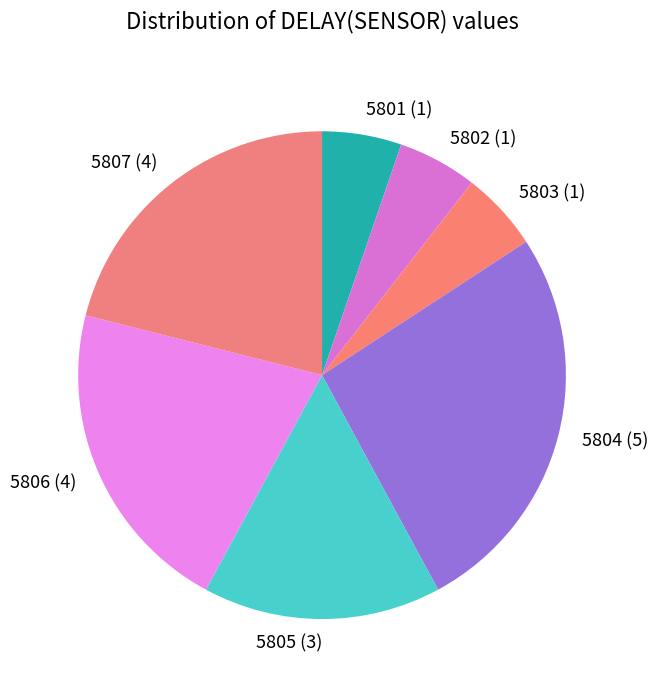

How many segments does this pie chart have?

7